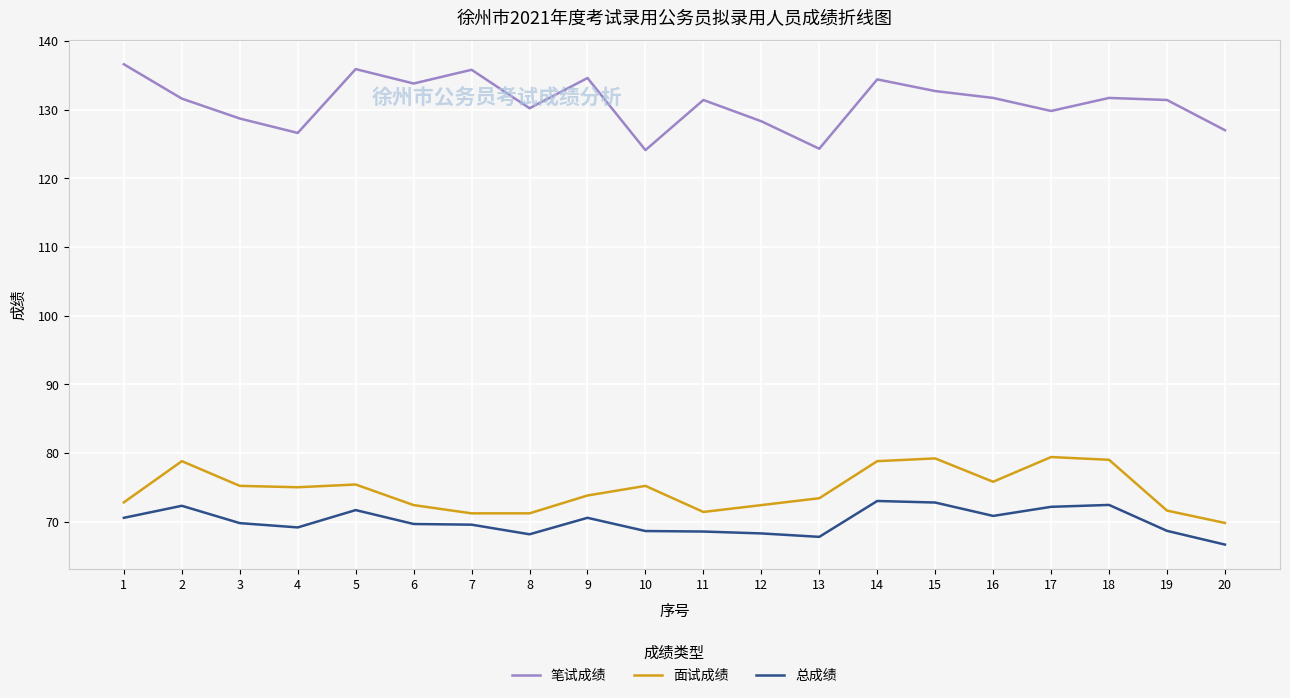

True or false: 笔试成绩 and 总成绩 intersect in this chart.

False